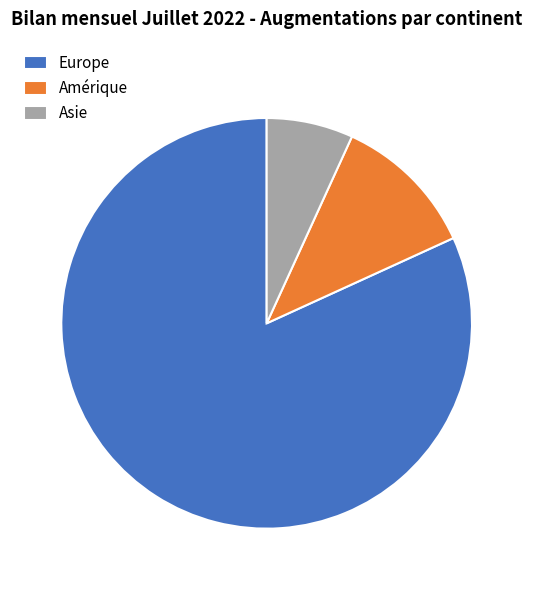

Do Asie and Europe together represent more than half of the pie?

Yes